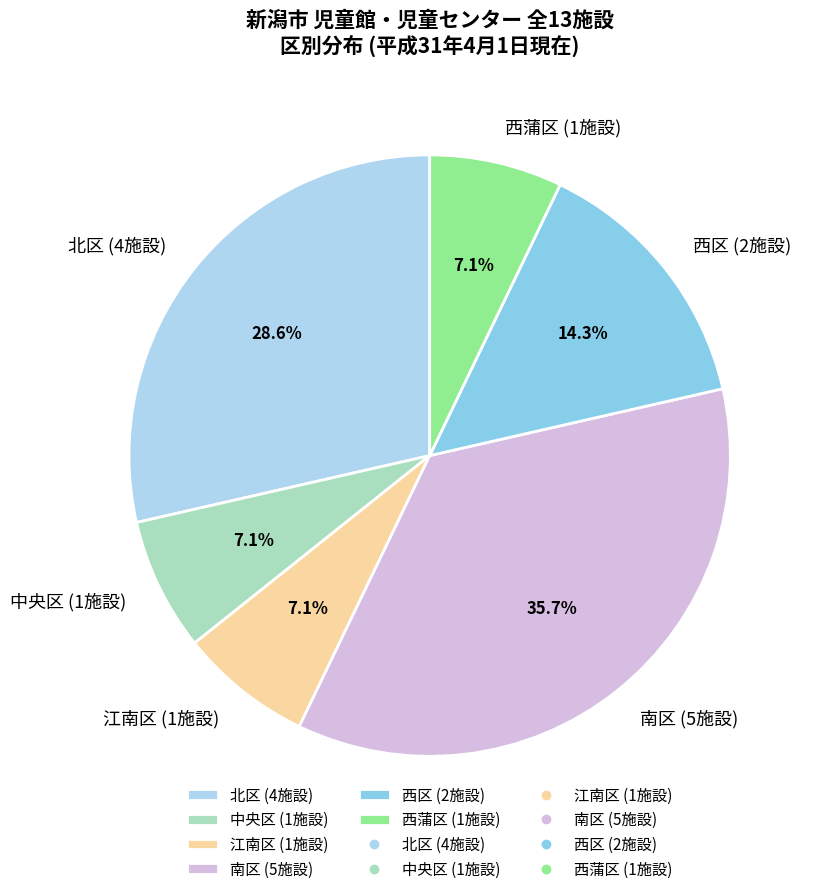

Count the number of slices in the pie.

6